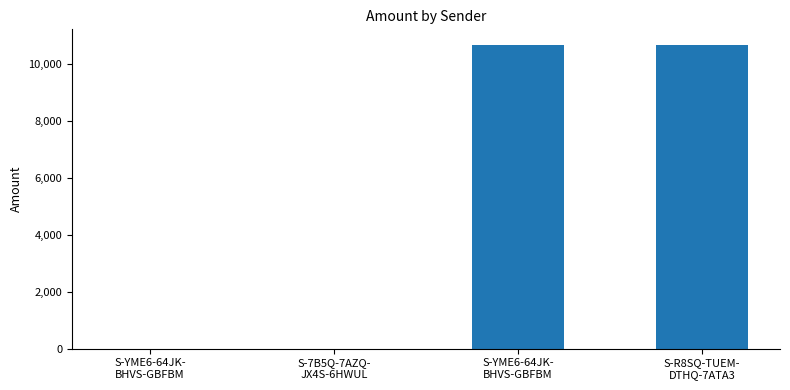

Rank the categories by value from highest to lowest.

S-R8SQ-TUEM-
DTHQ-7ATA3, S-YME6-64JK-
BHVS-GBFBM, S-7B5Q-7AZQ-
JX4S-6HWUL, S-YME6-64JK-
BHVS-GBFBM